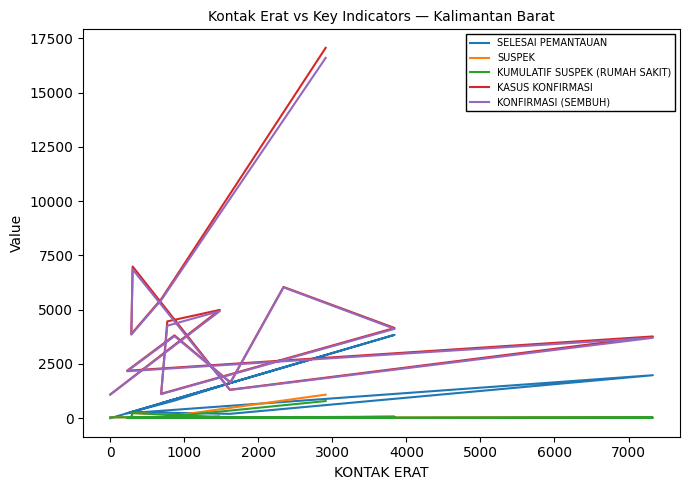

Is this an area chart (filled region under the line)?

No